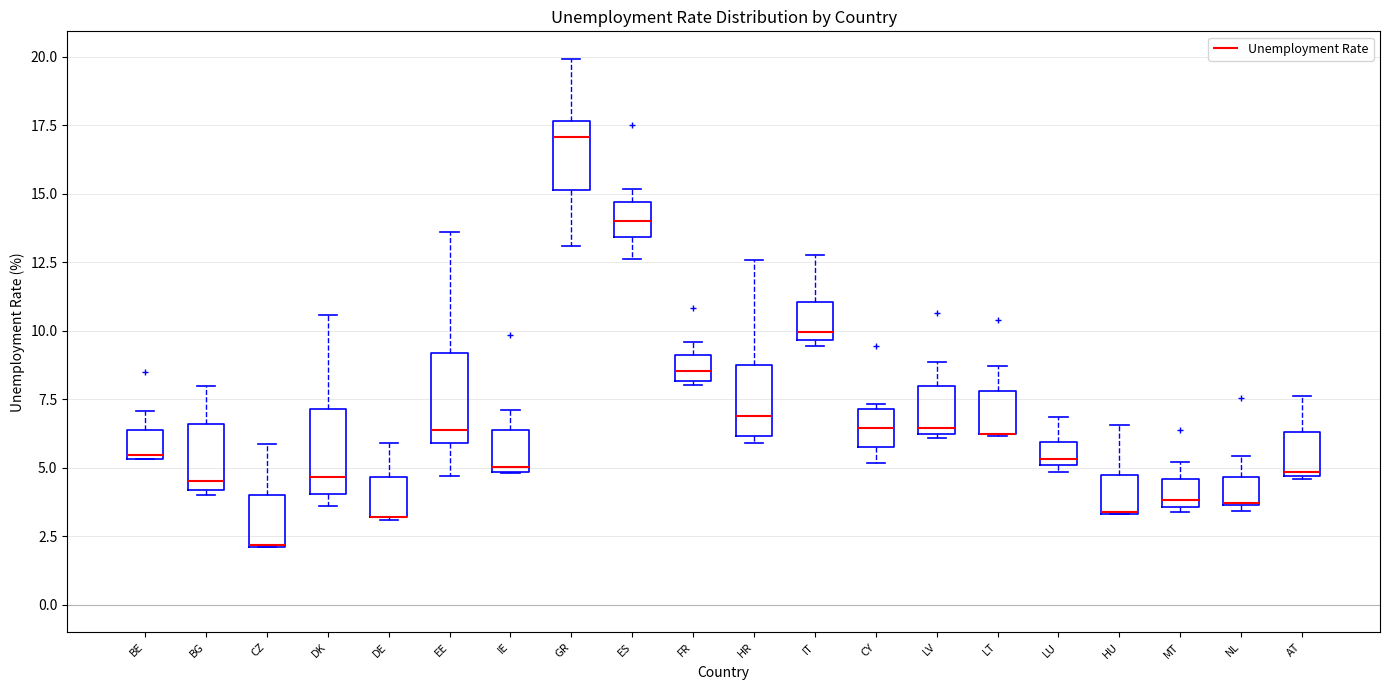

Reading left to right, read every box against the y-axis: the position of its median line, the range the box covers, and the ends of its whiskers. The values are not printed on the chart, so give them approximately, as read against the axis.

BE: median 5.5, box 5.5 to 6.5, whiskers 5.5 to 7.0
BG: median 4.5, box 4.0 to 6.5, whiskers 4.0 (just below the box's lower edge) to 8.0
CZ: median 2.0, box 2.0 to 4.0, whiskers 2.0 to 6.0
DK: median 4.5, box 4.0 to 7.0, whiskers 3.5 to 10.5
DE: median 3.0 (drawn on the box's lower edge), box 3.0 to 4.5, whiskers 3.0 to 6.0
EE: median 6.5, box 6.0 to 9.0, whiskers 4.5 to 13.5
IE: median 5.0 (just above the box's lower edge), box 5.0 to 6.5, whiskers 5.0 to 7.0
GR: median 17.0, box 15.0 to 17.5, whiskers 13.0 to 20.0
ES: median 14.0, box 13.5 to 14.5, whiskers 12.5 to 15.0
FR: median 8.5, box 8.0 to 9.0, whiskers 8.0 (just below the box's lower edge) to 9.5
HR: median 7.0, box 6.0 to 9.0, whiskers 6.0 (just below the box's lower edge) to 12.5
IT: median 10.0, box 9.5 to 11.0, whiskers 9.5 (just below the box's lower edge) to 13.0
CY: median 6.5, box 5.5 to 7.0, whiskers 5.0 to 7.5
LV: median 6.5 (just above the box's lower edge), box 6.5 to 8.0, whiskers 6.0 to 9.0
LT: median 6.0 (drawn on the box's lower edge), box 6.0 to 8.0, whiskers 6.0 to 8.5
LU: median 5.5, box 5.0 to 6.0, whiskers 5.0 (just below the box's lower edge) to 7.0
HU: median 3.5 (drawn on the box's lower edge), box 3.5 to 4.5, whiskers 3.5 to 6.5
MT: median 4.0, box 3.5 to 4.5, whiskers 3.5 (just below the box's lower edge) to 5.0
NL: median 3.5 (drawn on the box's lower edge), box 3.5 to 4.5, whiskers 3.5 (just below the box's lower edge) to 5.5
AT: median 5.0, box 4.5 to 6.5, whiskers 4.5 to 7.5